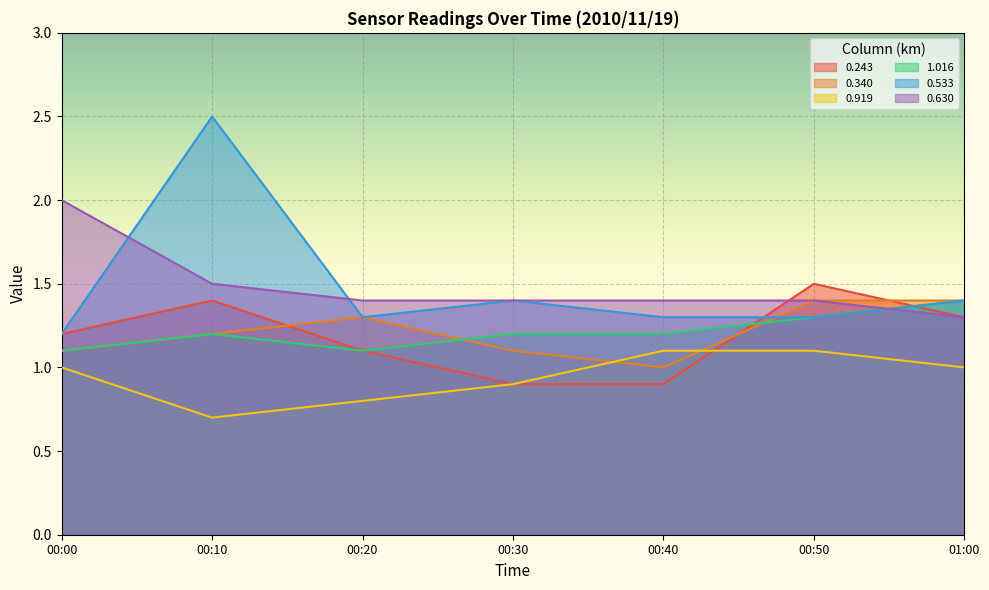

The value of 0.919 at 00:40 is 1.1. True or false?

True